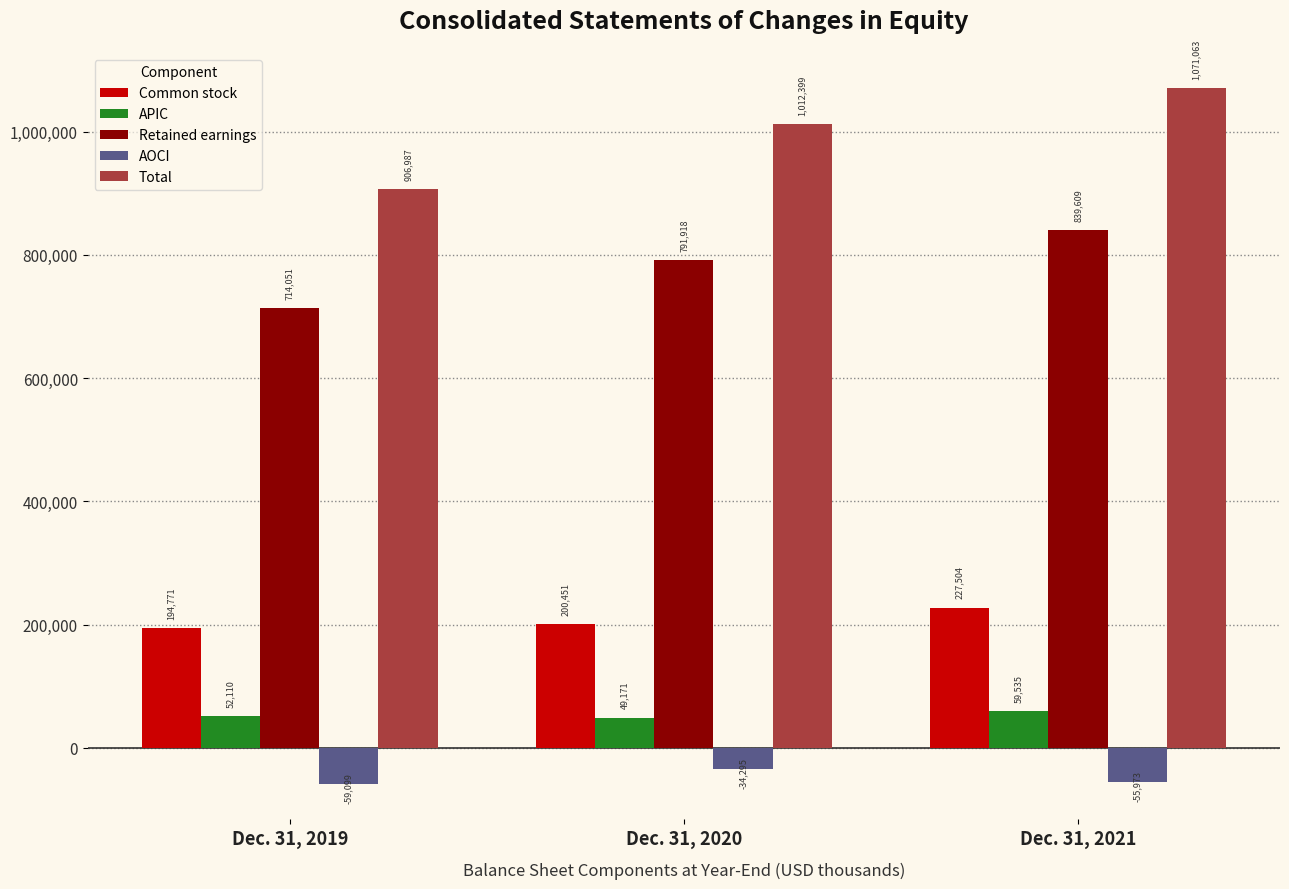

Rank the series by their maximum value, from lowest to highest.

AOCI, APIC, Common stock, Retained earnings, Total